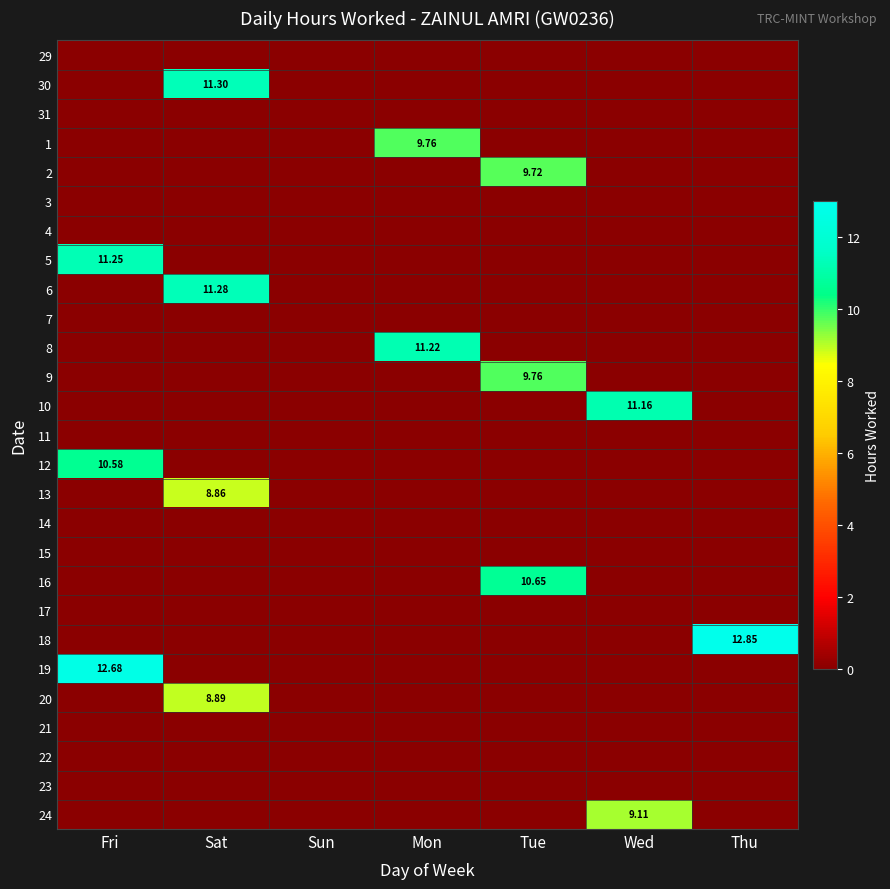

Where is 16 nearest to the value 5?

Fri